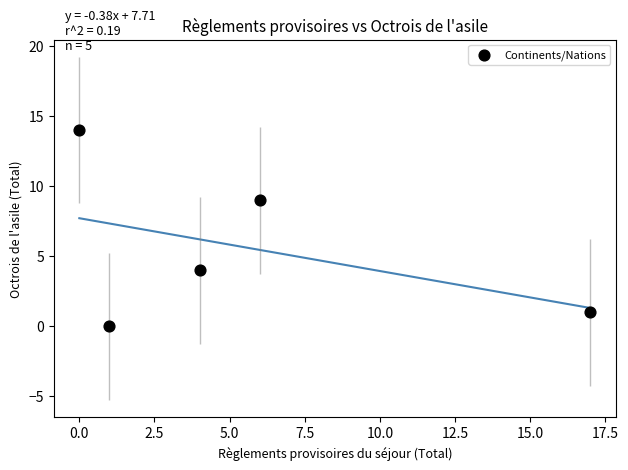

What is the range of Y values (max minus min)?

14